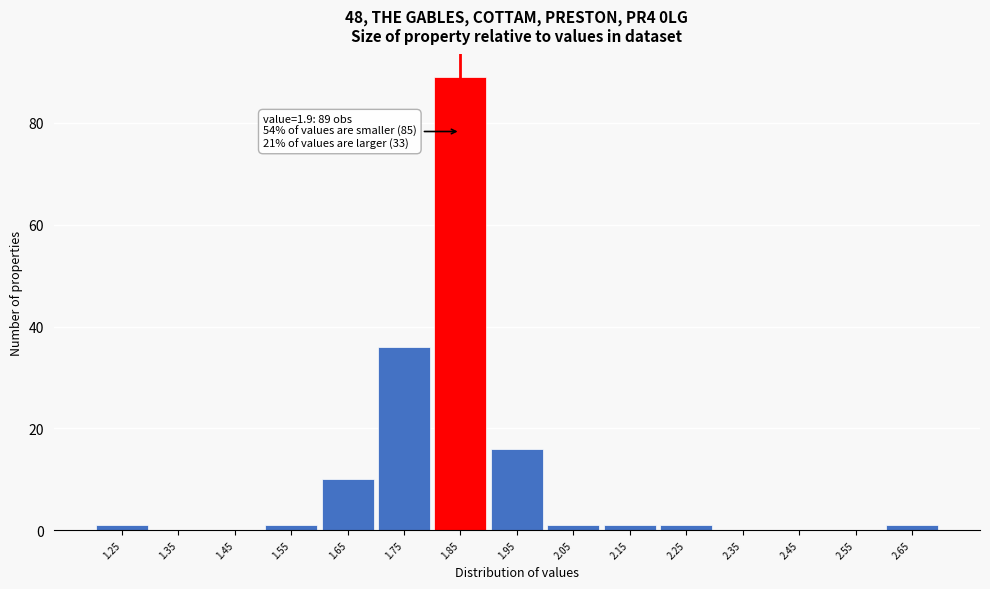

Reading left to right, extract all data points from this chart.

1.25=1	1.35=0	1.45=0	1.55=1	1.65=10	1.75=36	1.85=89	1.95=16	2.05=1	2.15=1	2.25=1	2.35=0	2.45=0	2.55=0	2.65=1